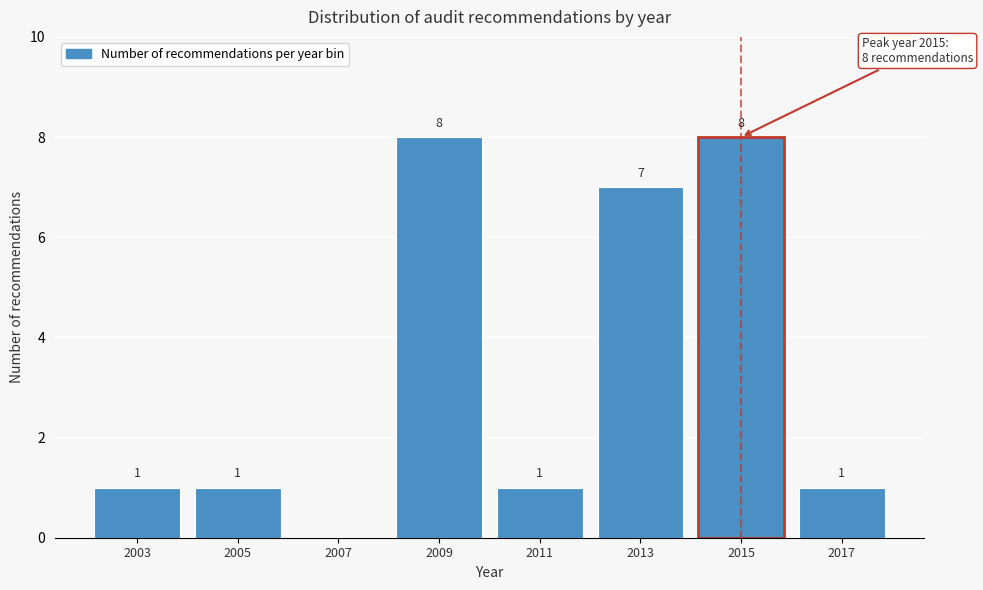

Reading right to left, list all the values displayed in this chart.

2017=1	2015=8	2013=7	2011=1	2009=8	2007=0	2005=1	2003=1